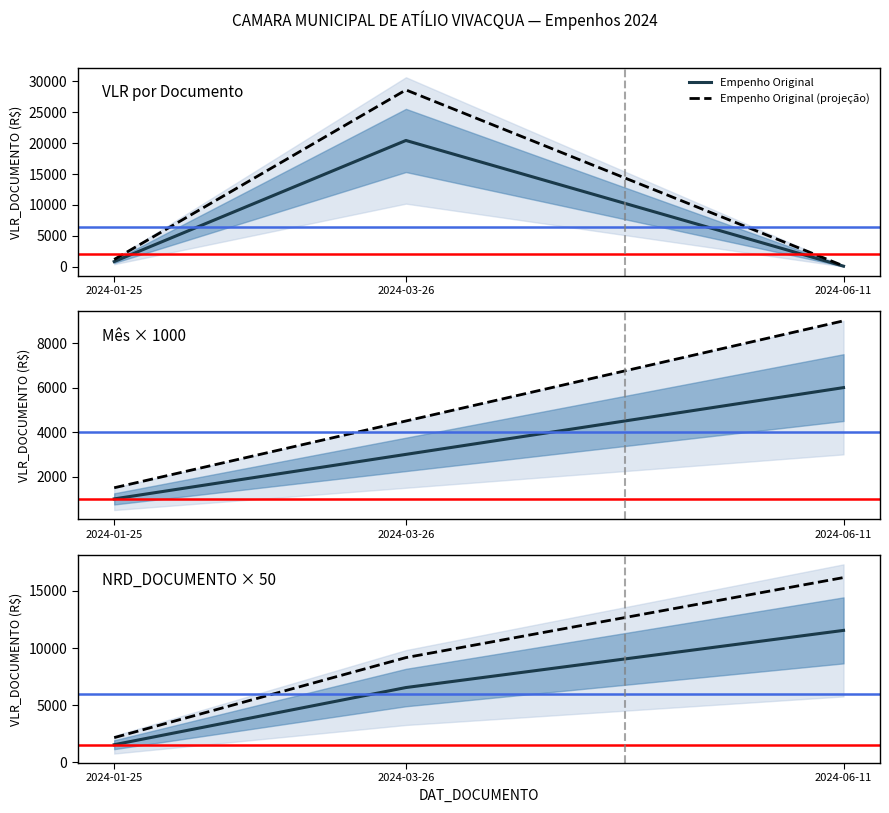

List the labels in order of Empenho Original value, largest first.

2024-03-26, 2024-01-25, 2024-06-11